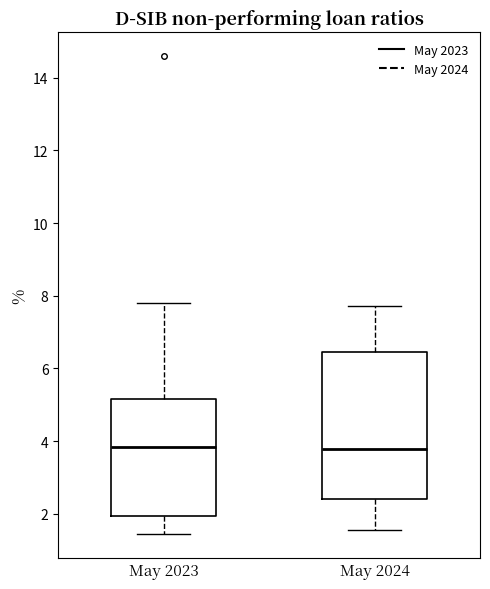

Reading left to right, read every box against the y-axis: the position of its median line, the range the box covers, and the ends of its whiskers. The values are not printed on the chart, so give them approximately, as read against the axis.

May 2023: median 3.8, box 2.0 to 5.2, whiskers 1.4 to 7.8
May 2024: median 3.8, box 2.4 to 6.4, whiskers 1.6 to 7.8